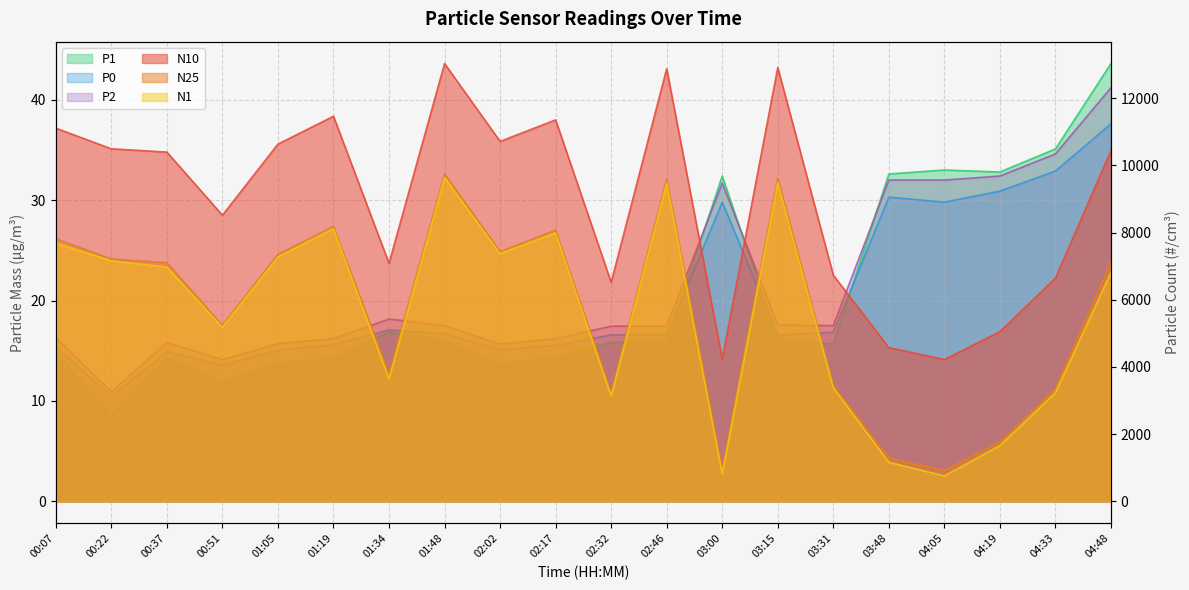

Reading right to left, list all the values displayed in this chart.

N10: 04:48=10441.0	04:33=6645.4	04:19=5051.4	04:05=4221.4	03:48=4576.8	03:31=6730.1	03:15=12908.9	03:00=4238.8	02:46=12874.1	02:32=6519.3	02:17=11352.0	02:02=10711.8	01:48=13028.4	01:34=7084.0	01:19=11459.8	01:05=10632.0	00:51=8516.0	00:37=10394.3	00:22=10491.7	00:07=11106.2
N25: 04:48=7126.7	04:33=3359.6	04:19=1767.9	04:05=927.4	03:48=1289.9	03:31=3451.4	03:15=9619.7	03:00=950.0	02:46=9588.8	02:32=3236.0	02:17=8071.3	02:02=7433.5	01:48=9744.0	01:34=3792.9	01:19=8181.4	01:05=7351.5	00:51=5237.8	00:37=7104.0	00:22=7211.8	00:07=7816.6
N1: 04:48=6816.4	04:33=3235.2	04:19=1662.2	04:05=758.6	03:48=1164.1	03:31=3379.4	03:15=9484.1	03:00=813.3	02:46=9476.3	02:32=3135.9	02:17=7992.0	02:02=7370.4	01:48=9637.2	01:34=3643.6	01:19=8116.0	01:05=7275.3	00:51=5181.0	00:37=6967.5	00:22=7156.6	00:07=7682.7
P1: 04:48=43.6	04:33=35.1	04:19=32.8	04:05=33.0	03:48=32.6	03:31=15.7	03:15=16.1	03:00=32.4	02:46=15.8	02:32=15.8	02:17=14.3	02:02=13.6	01:48=15.9	01:34=16.9	01:19=14.2	01:05=13.8	00:51=11.9	00:37=14.3	00:22=8.5	00:07=14.8
P0: 04:48=37.6	04:33=32.9	04:19=30.9	04:05=29.8	03:48=30.3	03:31=16.9	03:15=16.6	03:00=29.8	02:46=16.6	02:32=16.6	02:17=15.5	02:02=15.1	01:48=16.7	01:34=17.1	01:19=15.6	01:05=15.1	00:51=13.6	00:37=14.9	00:22=10.5	00:07=15.4
P2: 04:48=41.2	04:33=34.6	04:19=32.4	04:05=32.0	03:48=32.0	03:31=17.5	03:15=17.6	03:00=31.7	02:46=17.4	02:32=17.4	02:17=16.2	02:02=15.7	01:48=17.5	01:34=18.2	01:19=16.2	01:05=15.7	00:51=14.1	00:37=15.8	00:22=10.9	00:07=16.3